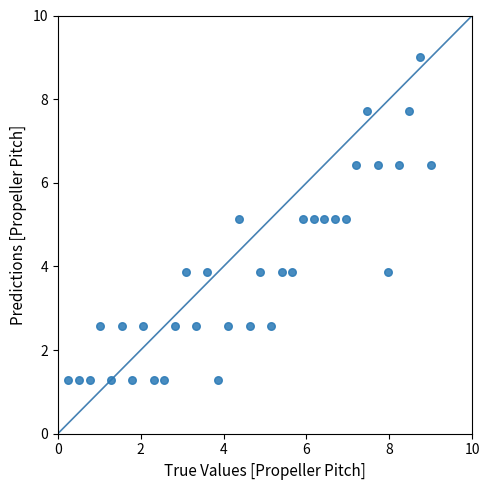

What is the range of Y values (max minus min)?

7.7